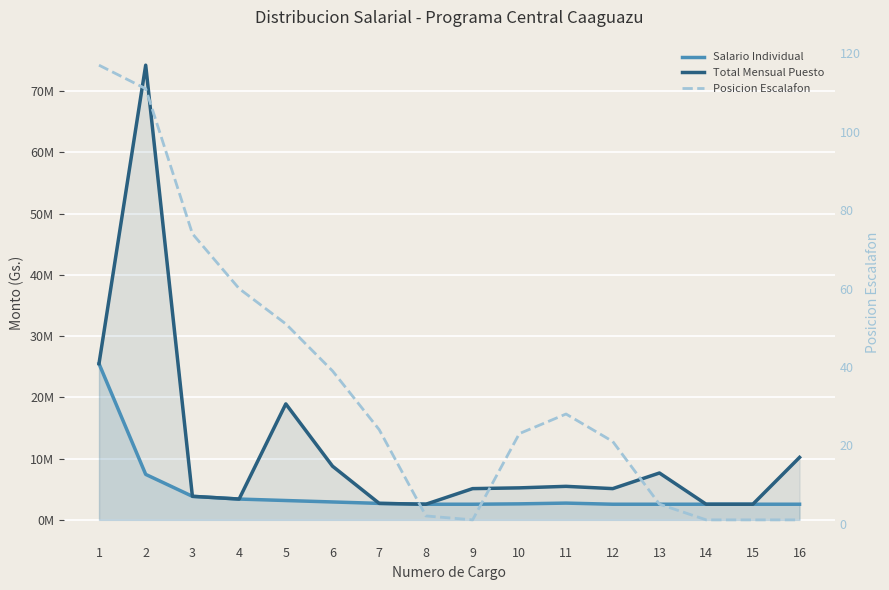

True or false: Posicion Escalafon has more than 0 interior local peaks.

True